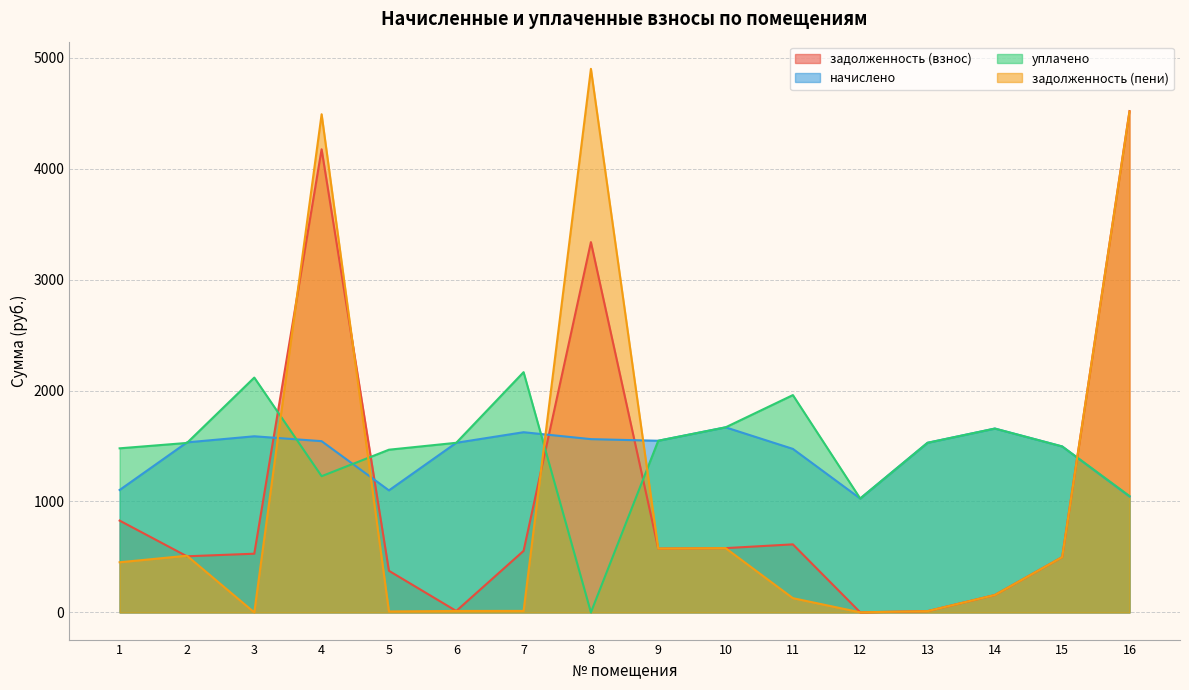

What are all the series names shown in the legend?

задолженность (взнос), начислено, уплачено, задолженность (пени)